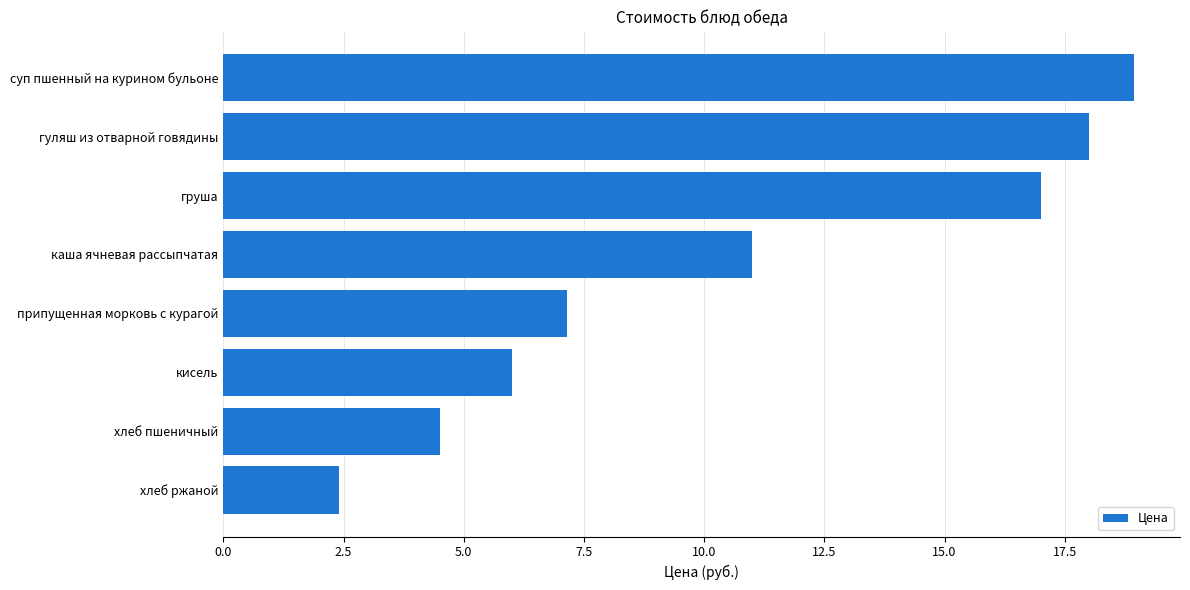

What is the label of the 7th bar from the top?

хлеб пшеничный